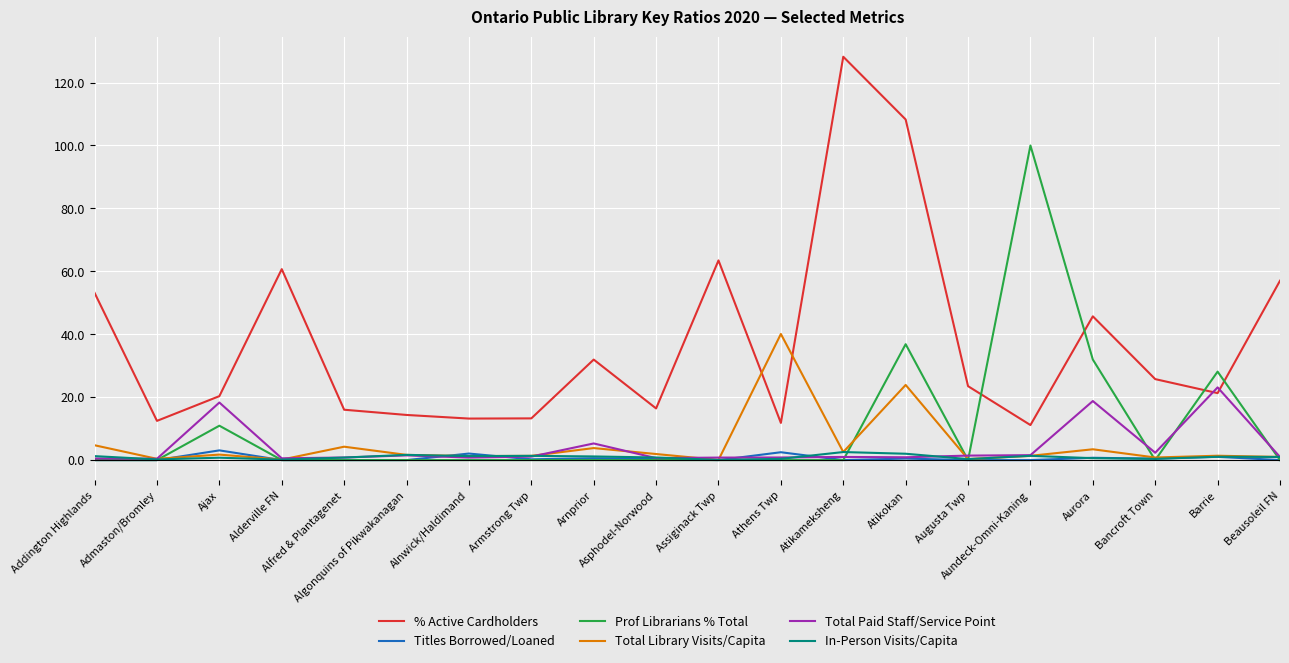

The value of Total Paid Staff/Service Point at Arnprior is 5.3. True or false?

True